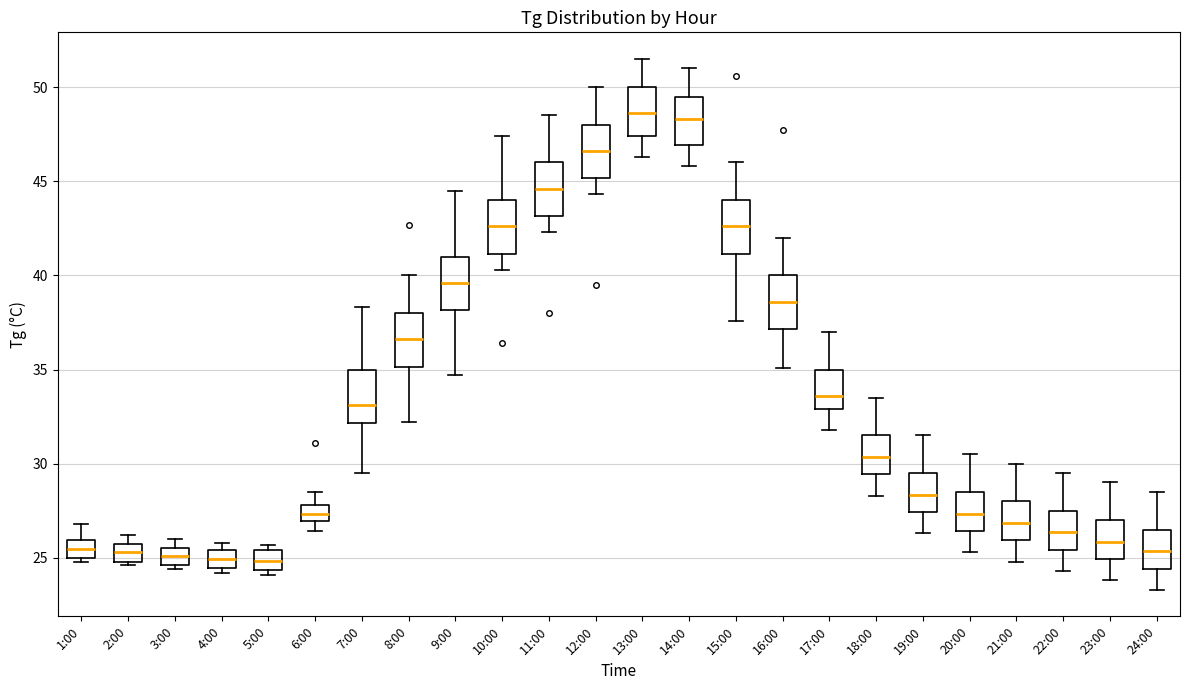

Where does the lower whisker of the box for 11:00 end on the y-axis? The values are not printed on the chart, so give them approximately, as read against the axis.

42.5